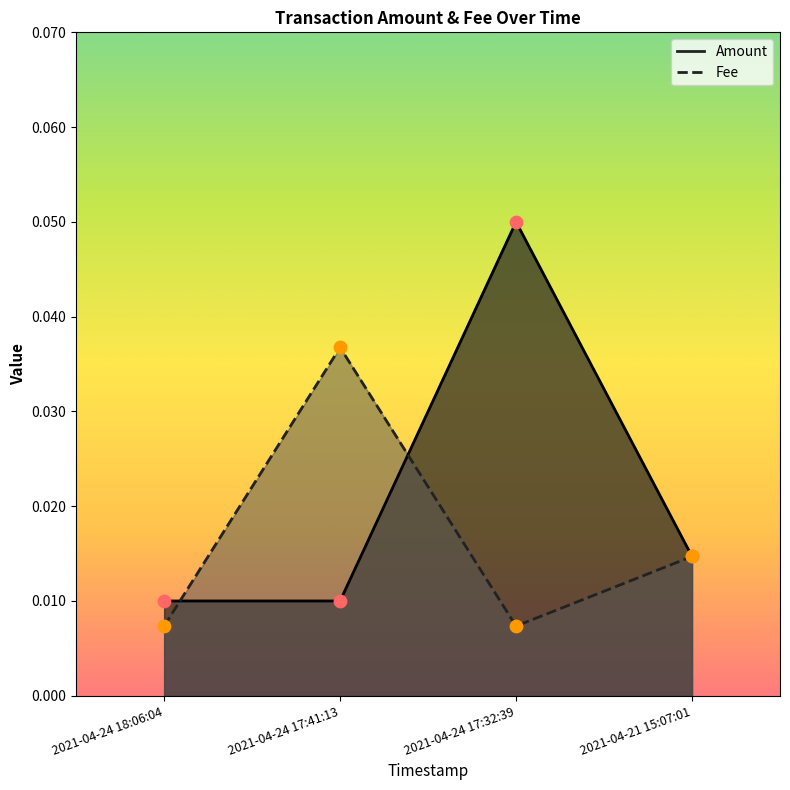

Which series has the largest Y range (max minus min)?

Amount